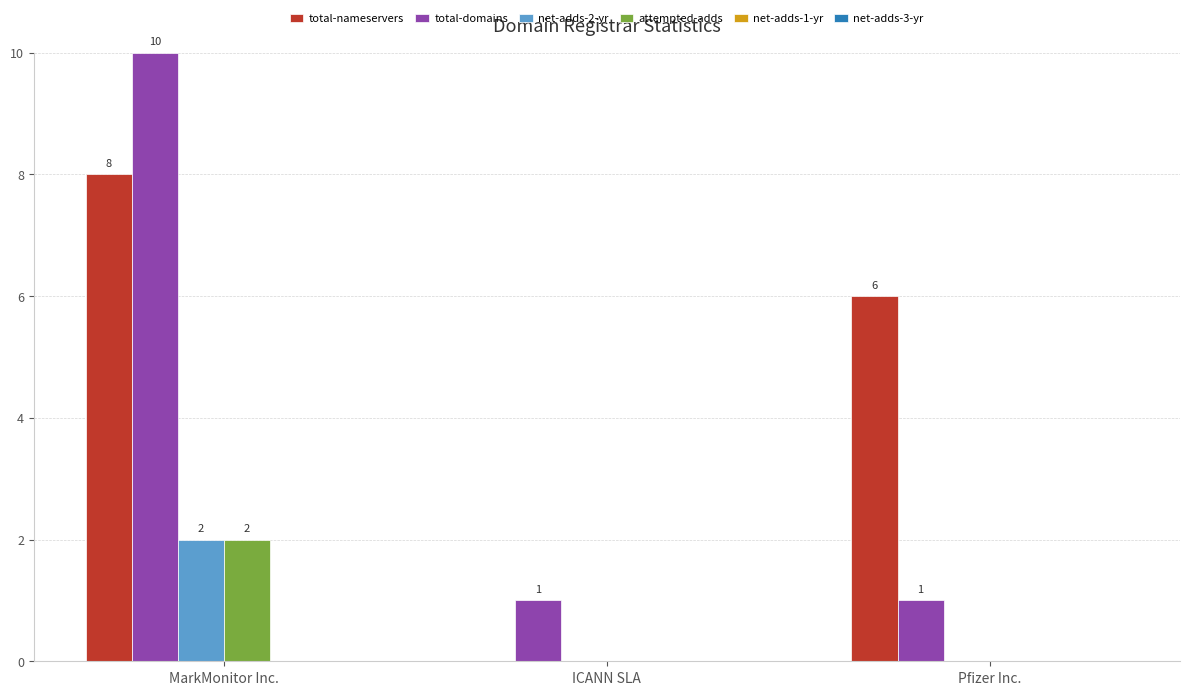

What is the maximum value for total-domains?

10